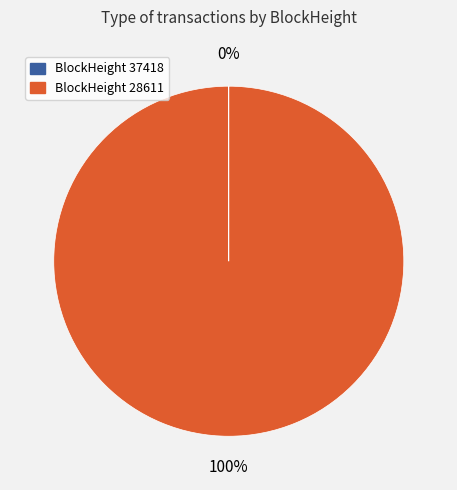

Is there any slice that represents more than half of the pie?

Yes